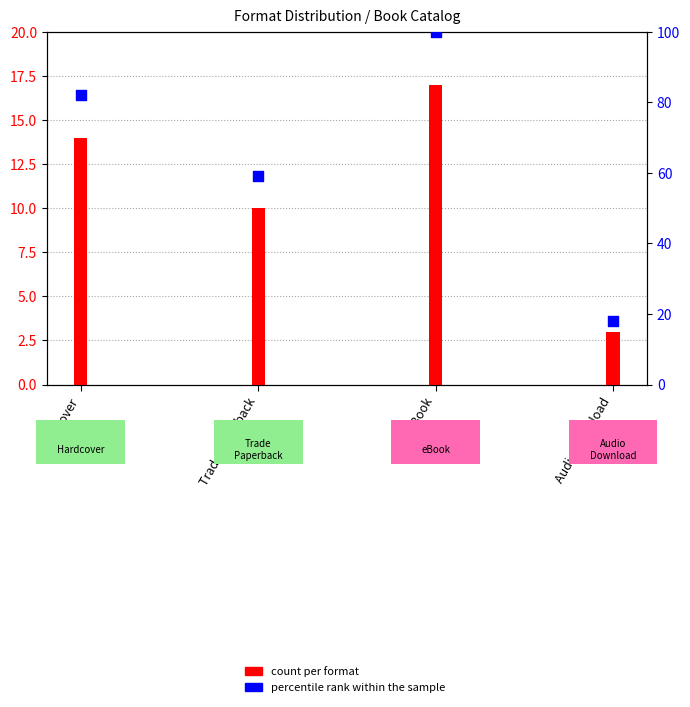

Approximately how many times larger is the value at eBook compared to Trade Paperback?

1.7